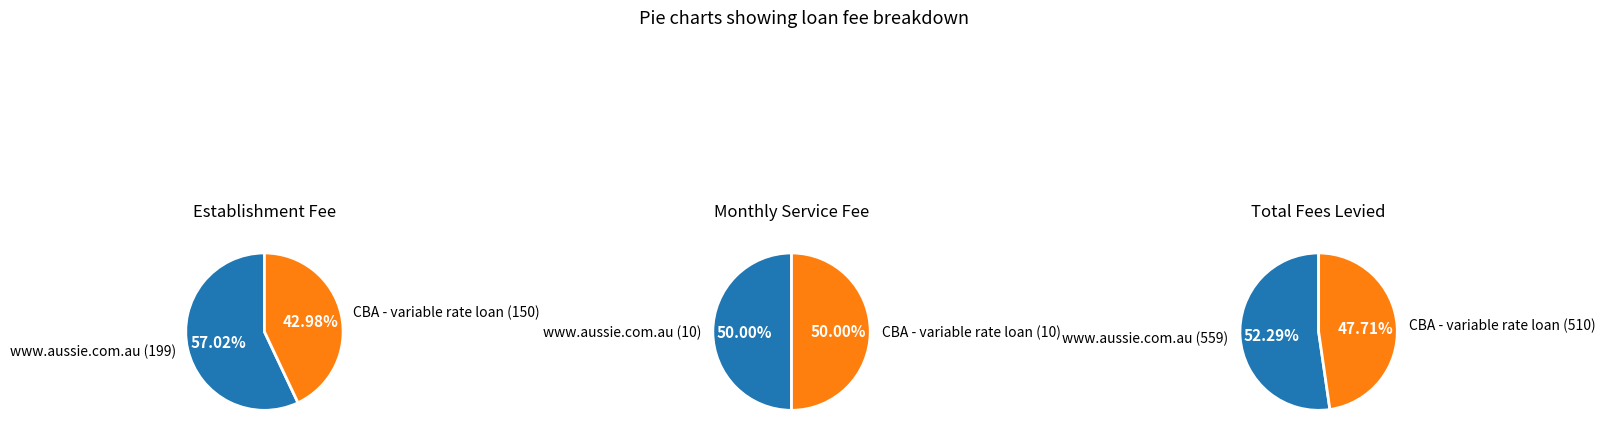

Which slice represents more than half of the pie?

www.aussie.com.au